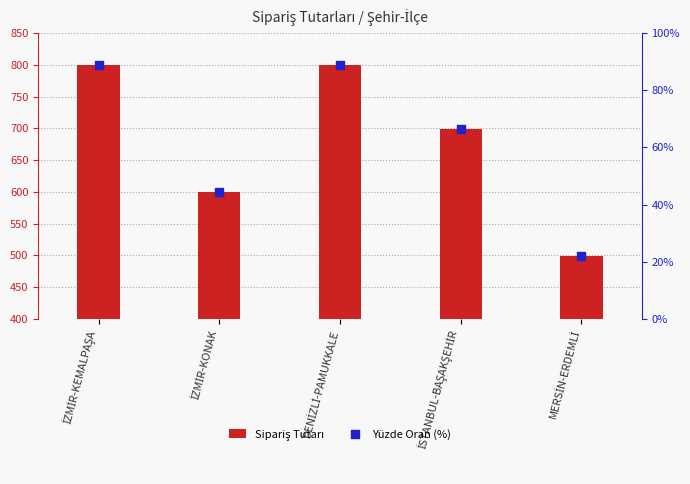

Which series has the largest total across all categories?

Sipariş Tutarı